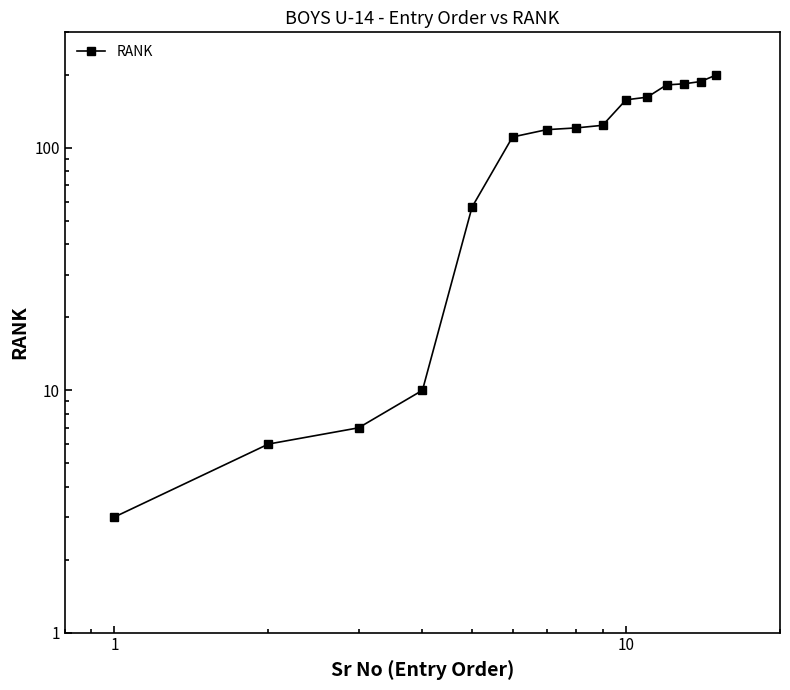

True or false: the data shows 17 at 10.

False